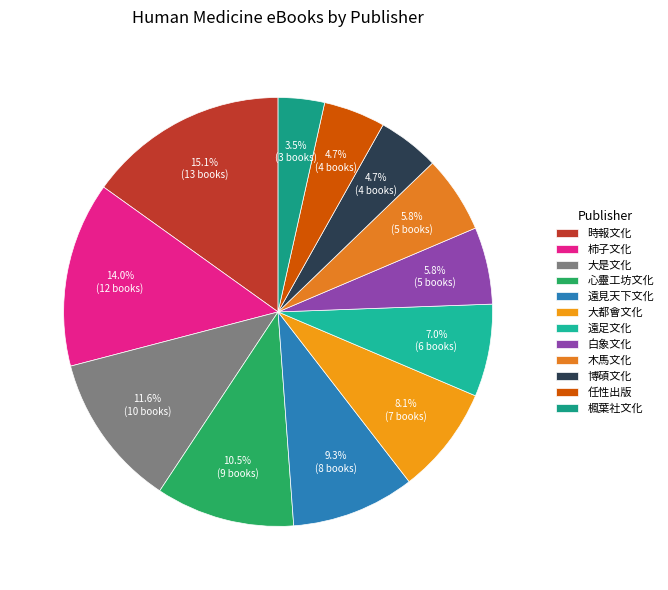

Do 博碩文化 and 遠足文化 together represent more than half of the pie?

No